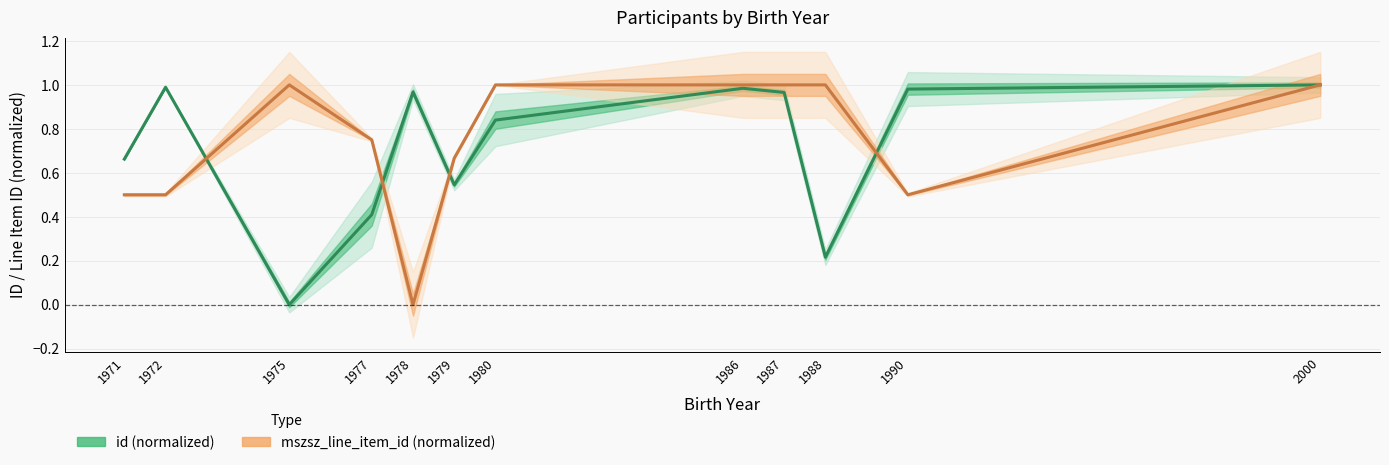

How many positive values does the id (normalized) series have?

11